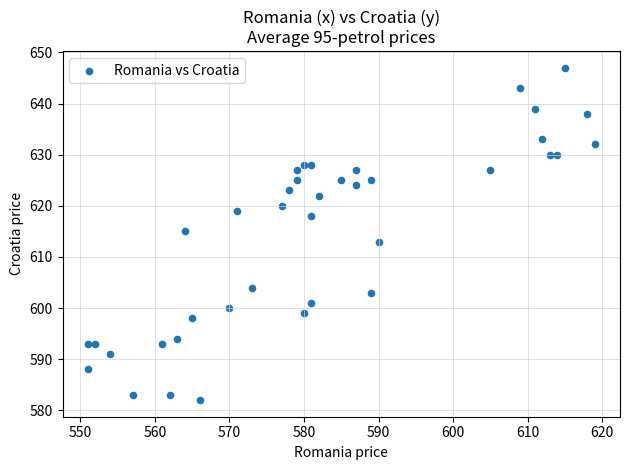

What is the range of Y values (max minus min)?

65